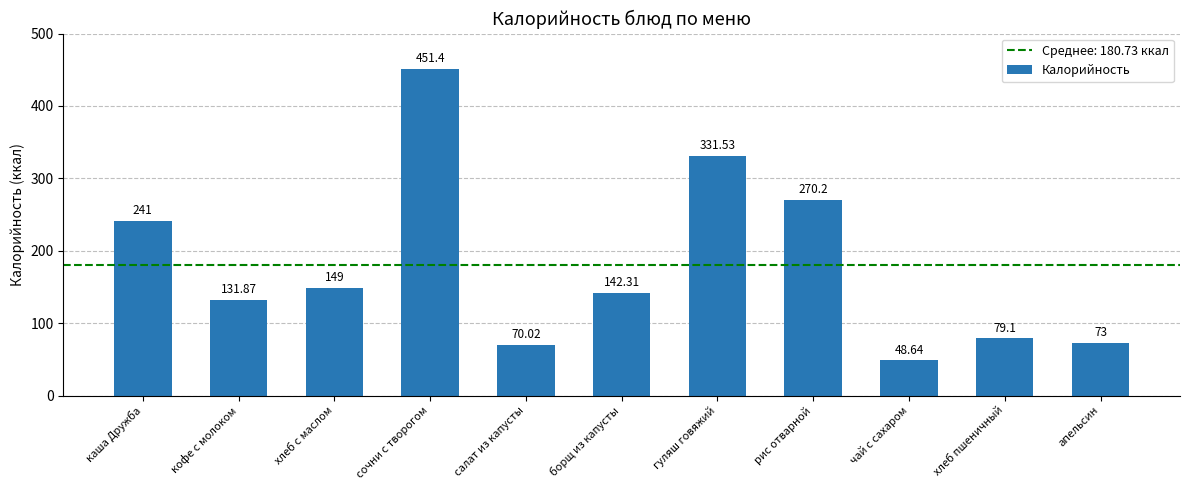

What position from the left is кофе с молоком?

2